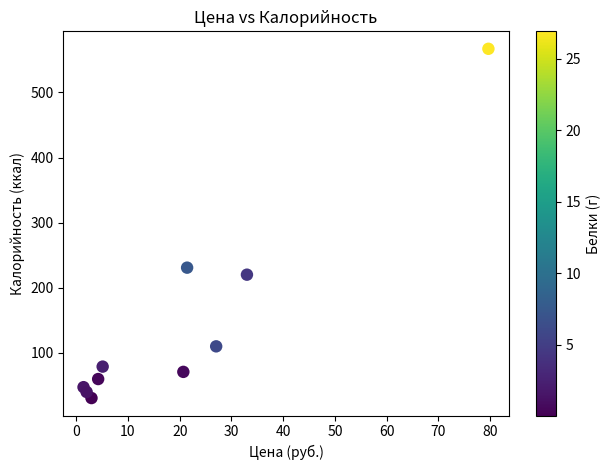

What Y value in the scatter plot is closest to 298?

230.7